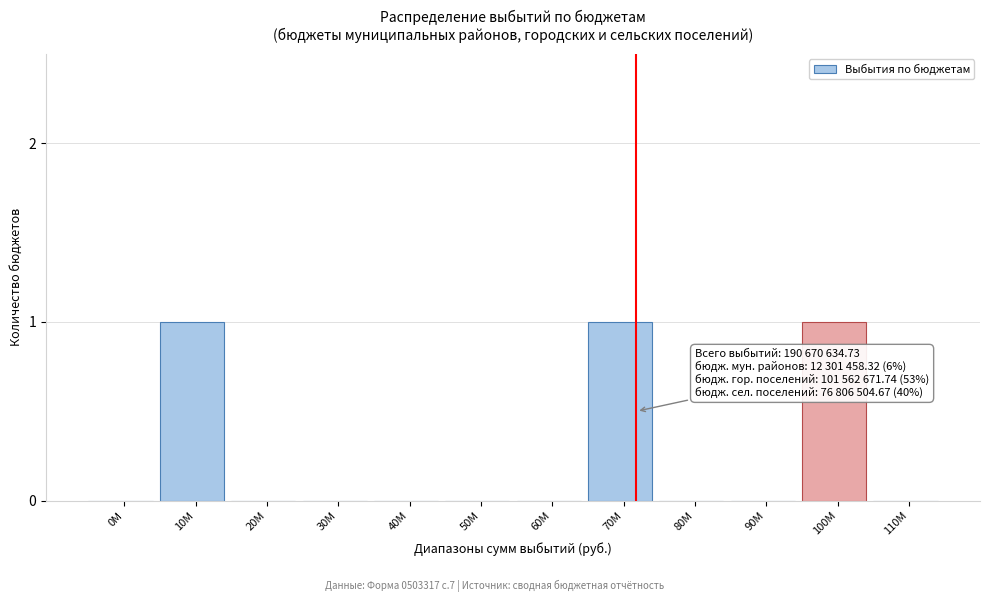

Reading left to right, what are all the values shown in this chart?

0М=0	10М=1	20М=0	30М=0	40М=0	50М=0	60М=0	70М=1	80М=0	90М=0	100М=1	110М=0